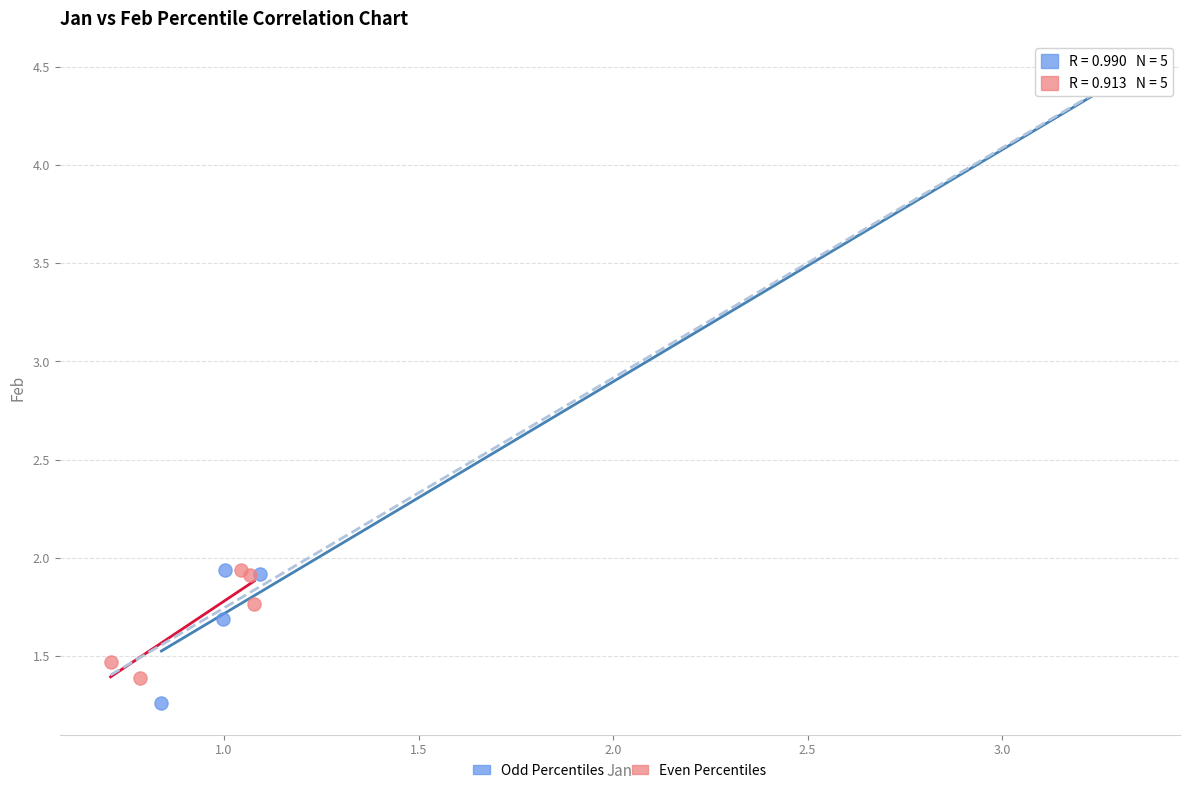

Which series has the widest spread of Y values?

Odd Percentiles